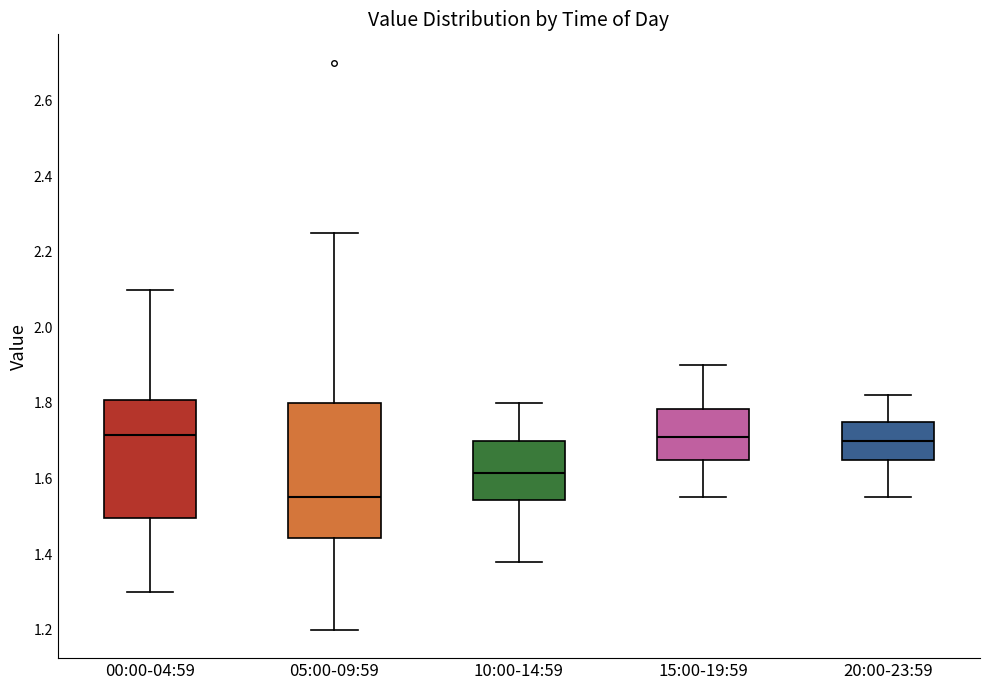

Reading left to right, read every box against the y-axis: the position of its median line, the range the box covers, and the ends of its whiskers. The values are not printed on the chart, so give them approximately, as read against the axis.

00:00-04:59: median 1.72, box 1.50 to 1.80, whiskers 1.30 to 2.10
05:00-09:59: median 1.56, box 1.44 to 1.80, whiskers 1.20 to 2.26
10:00-14:59: median 1.62, box 1.54 to 1.70, whiskers 1.38 to 1.80
15:00-19:59: median 1.72, box 1.66 to 1.78, whiskers 1.56 to 1.90
20:00-23:59: median 1.70, box 1.66 to 1.76, whiskers 1.56 to 1.82